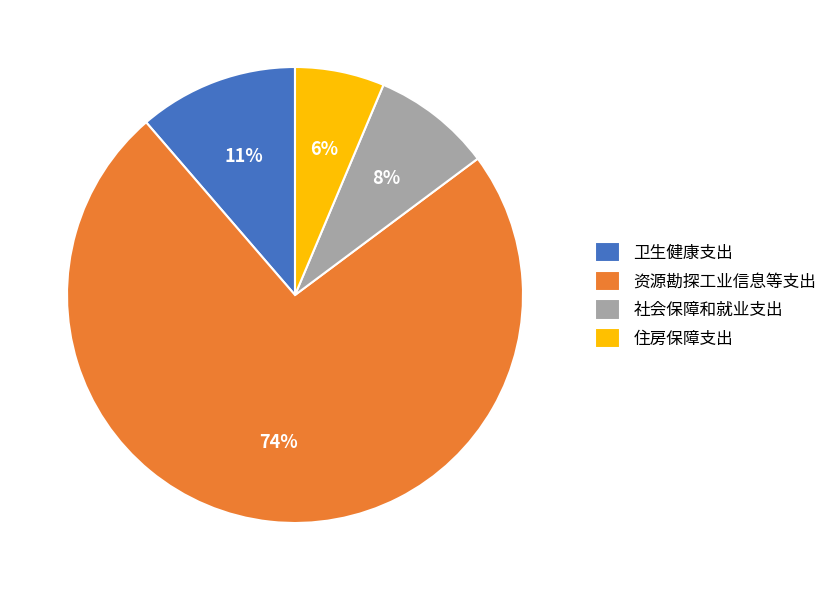

Is it true that 社会保障和就业支出 is 23% of the pie?

False